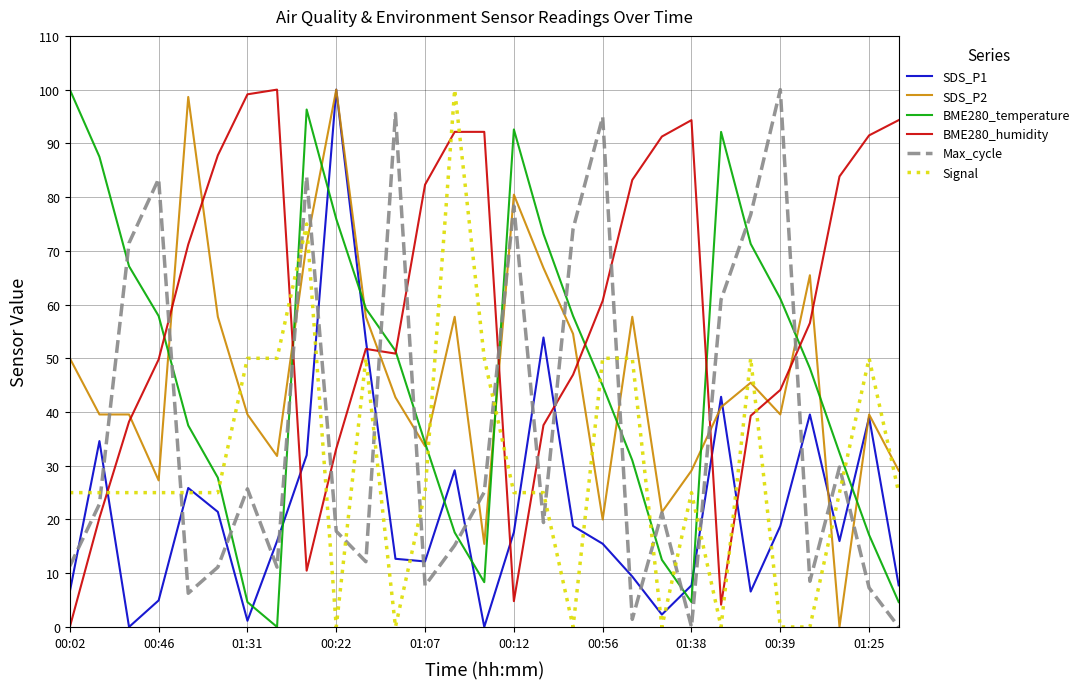

Which series has the largest total across all categories?

BME280_humidity